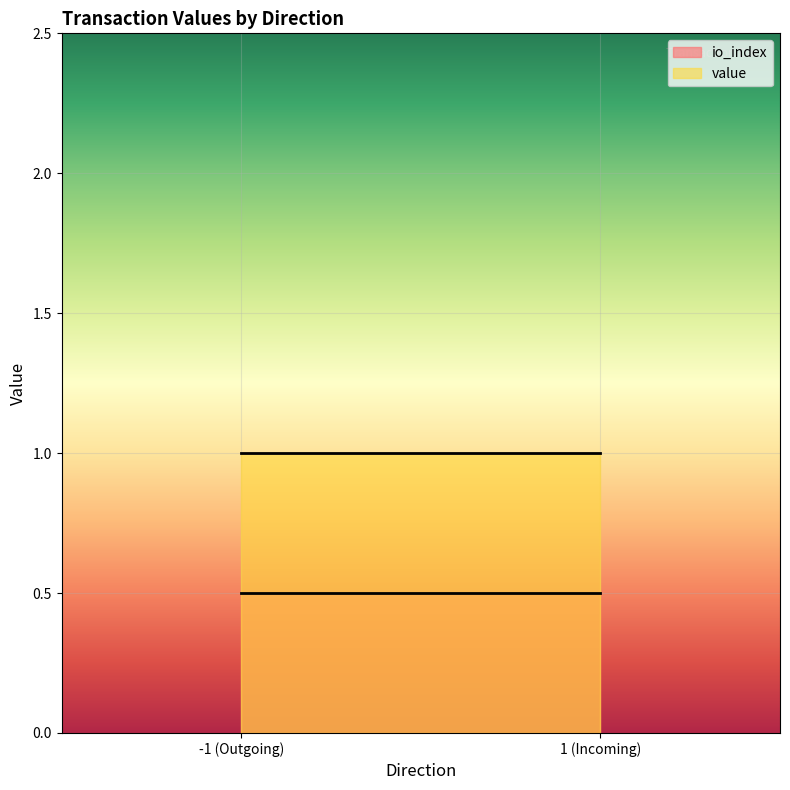

How many lines are shown in the chart?

2